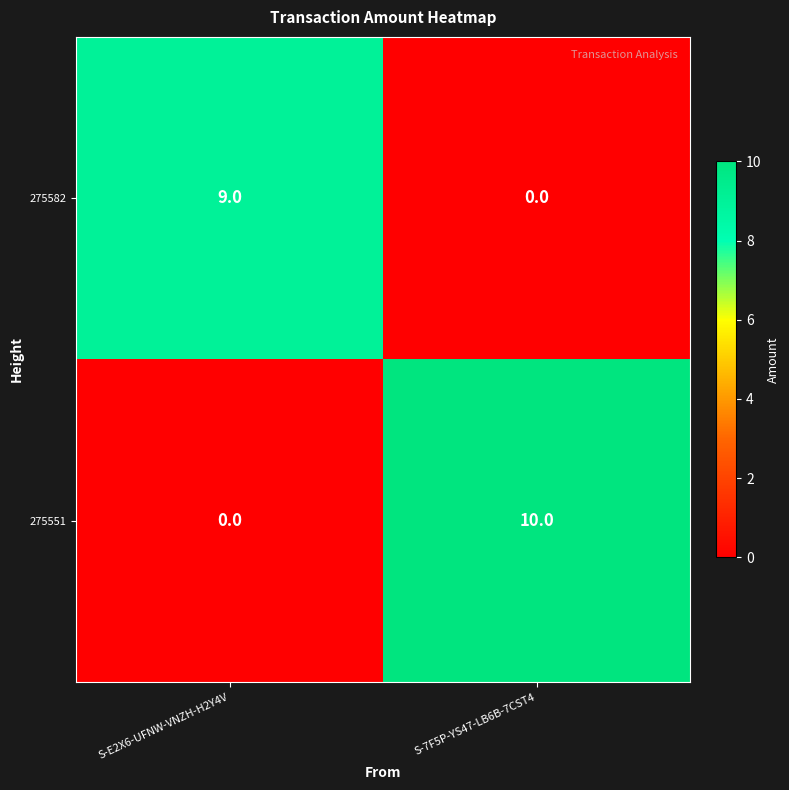

Is it true that 275582 equals 0 at S-7F5P-YS47-LB6B-7CST4?

True